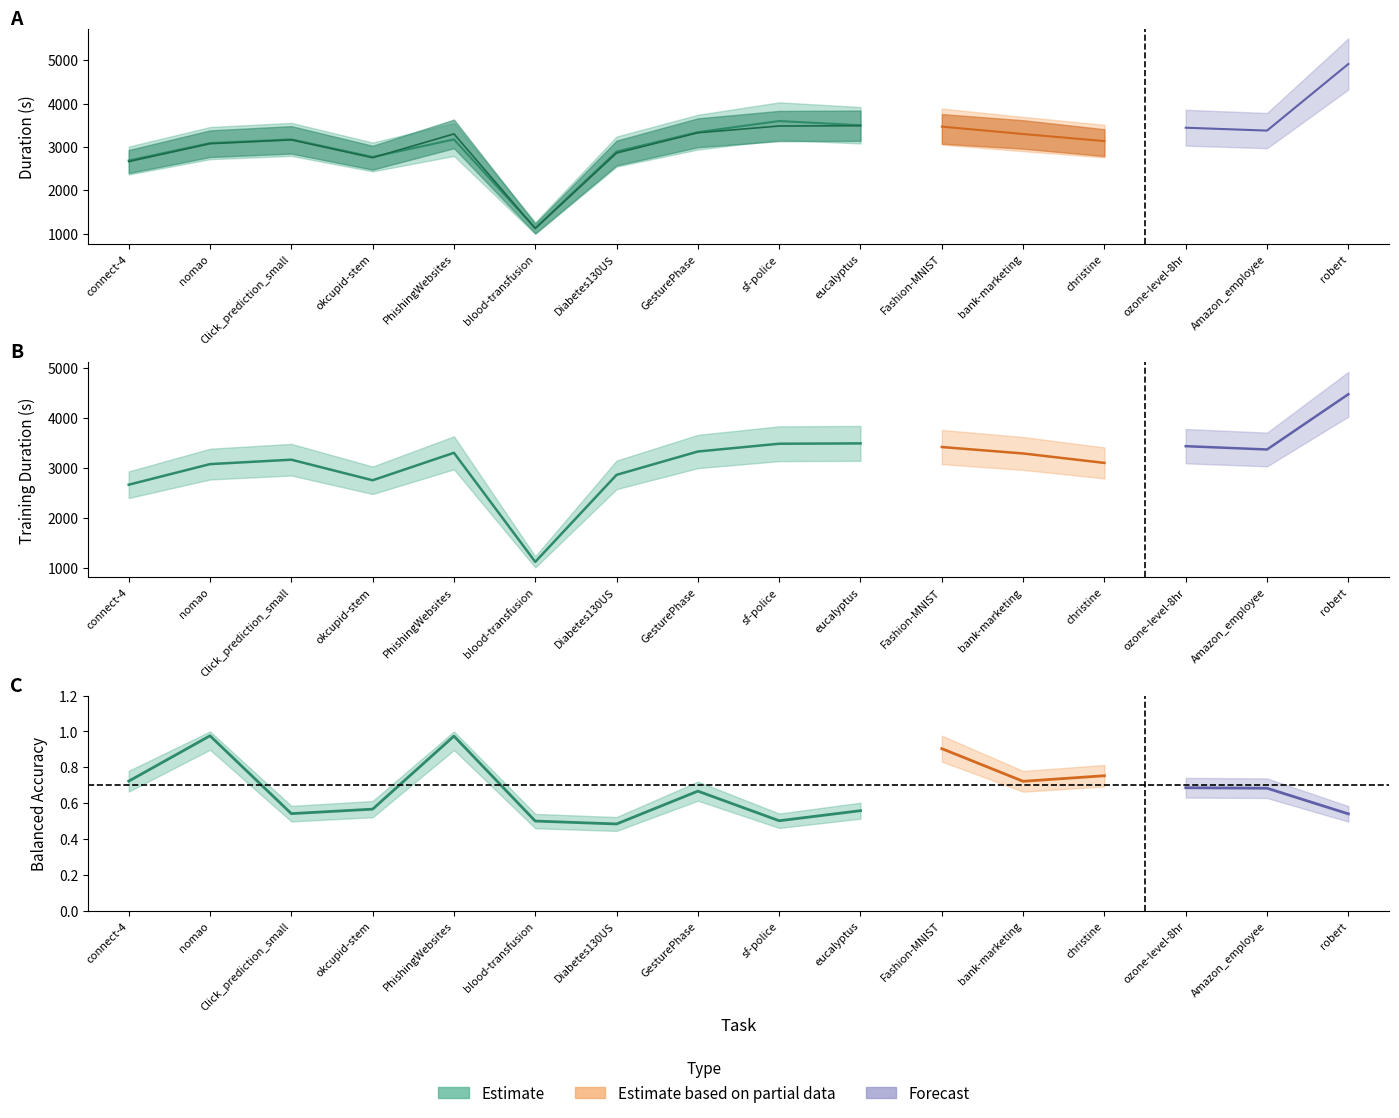

What is the value of the mean_training point at the 4th from the left?

2751.6